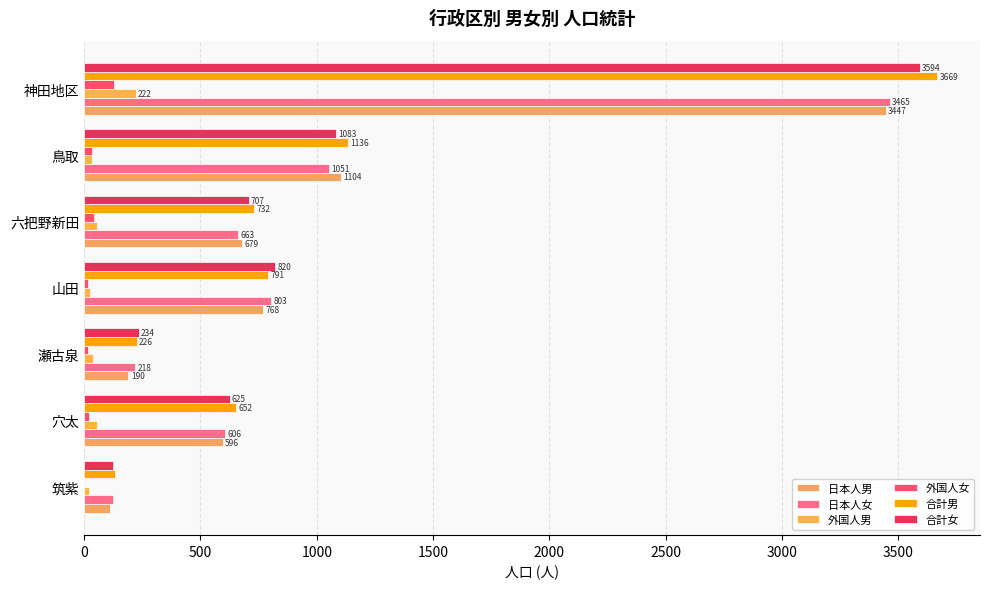

List the series in order of their peak value, lowest first.

外国人女, 外国人男, 日本人男, 日本人女, 合計女, 合計男